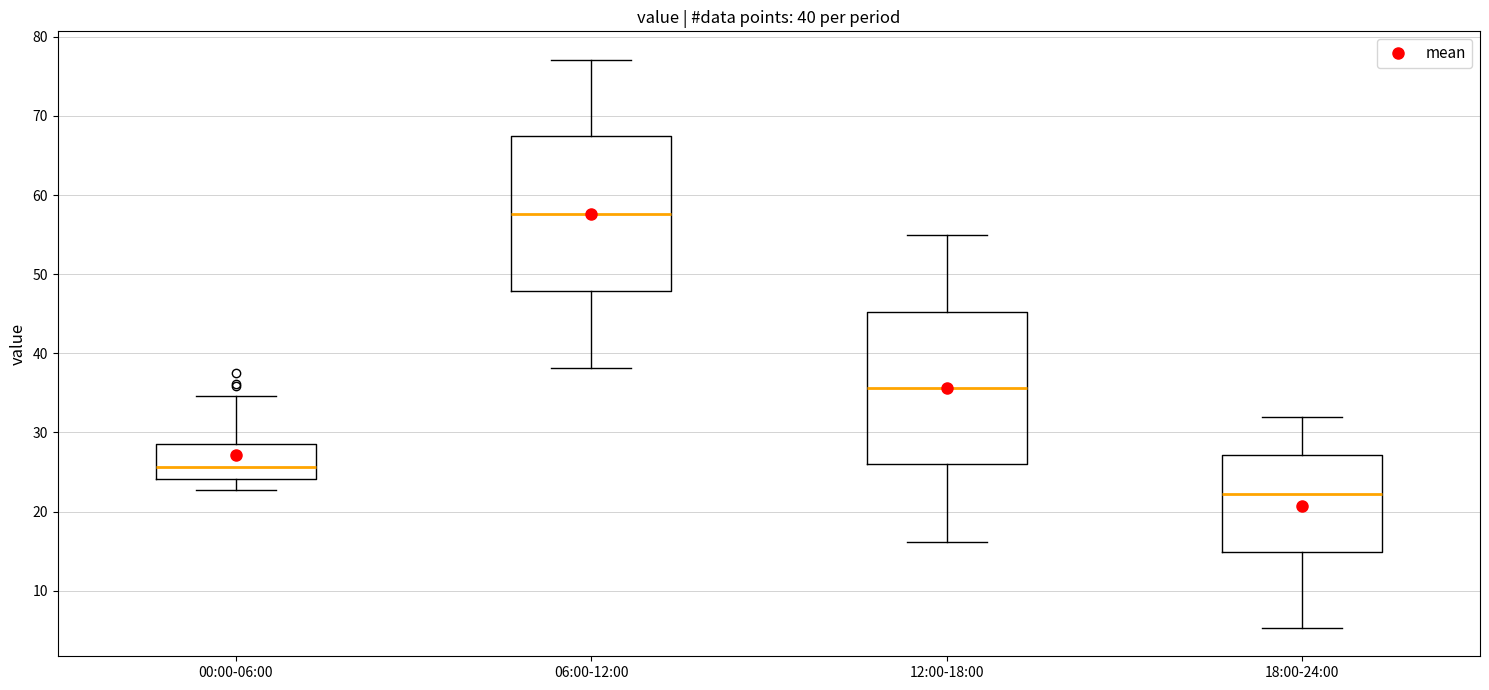

Which box's median line is the lowest?

18:00-24:00